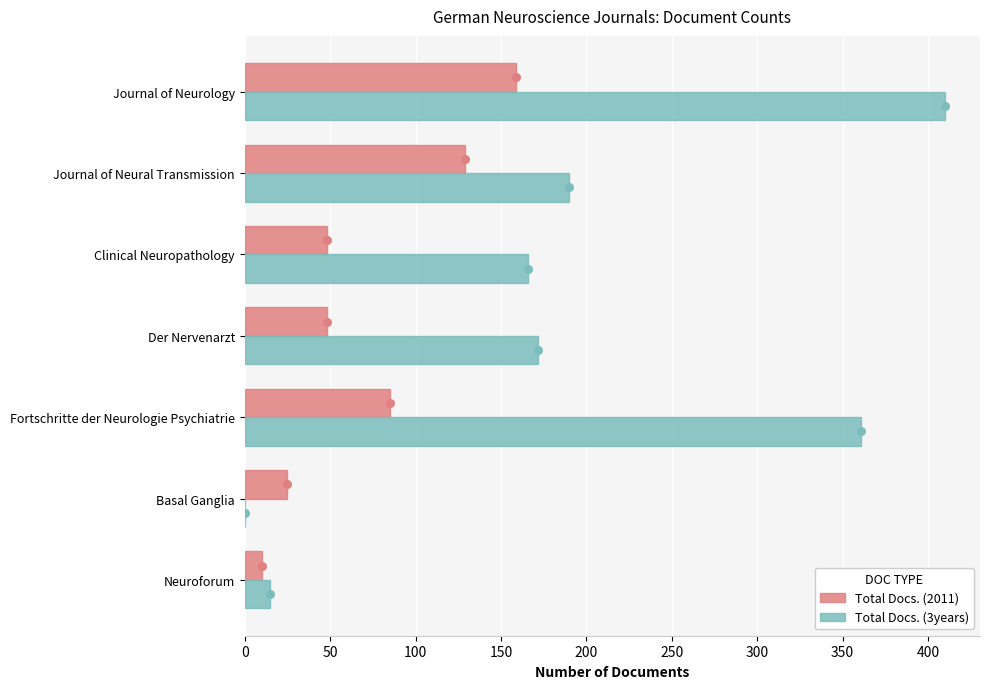

Which series has the largest total across all categories?

Total Docs. (3years)